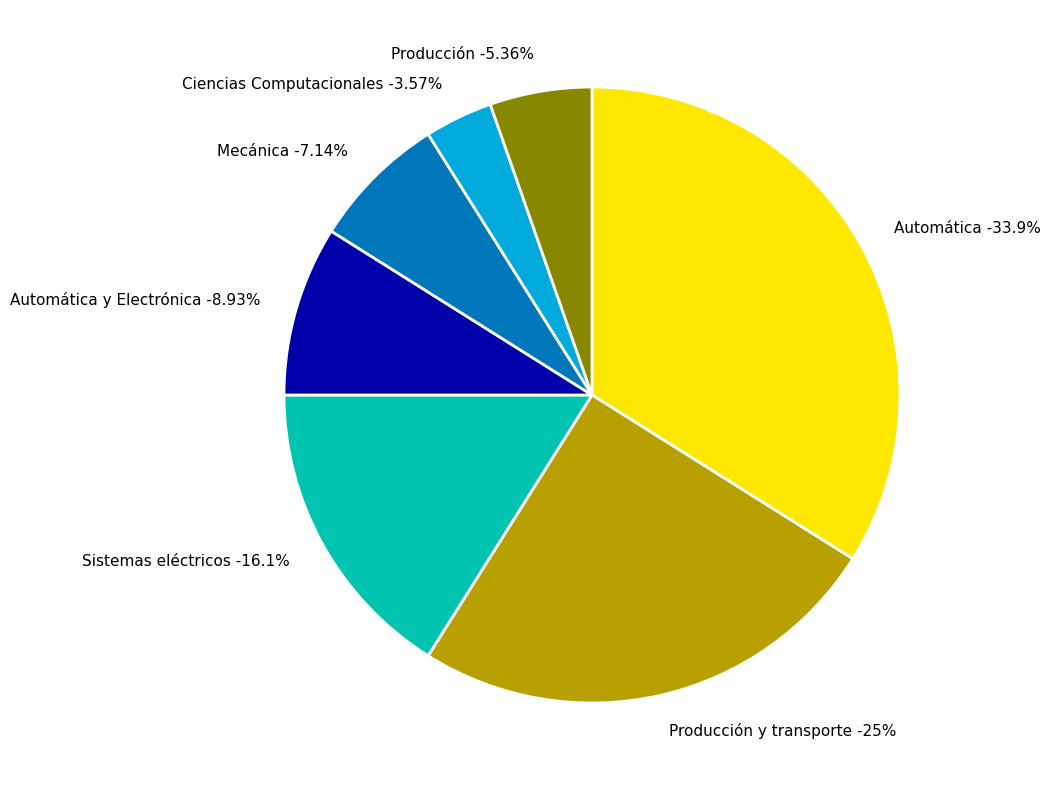

Do Automática and Producción y transporte together represent more than half of the pie?

Yes